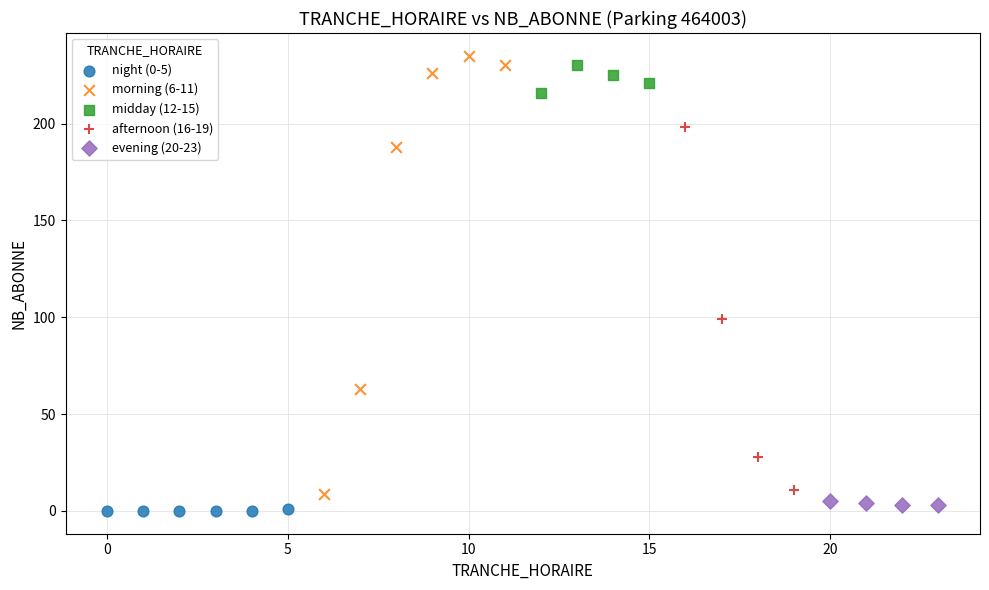

Which series has the widest spread of Y values?

morning (6-11)